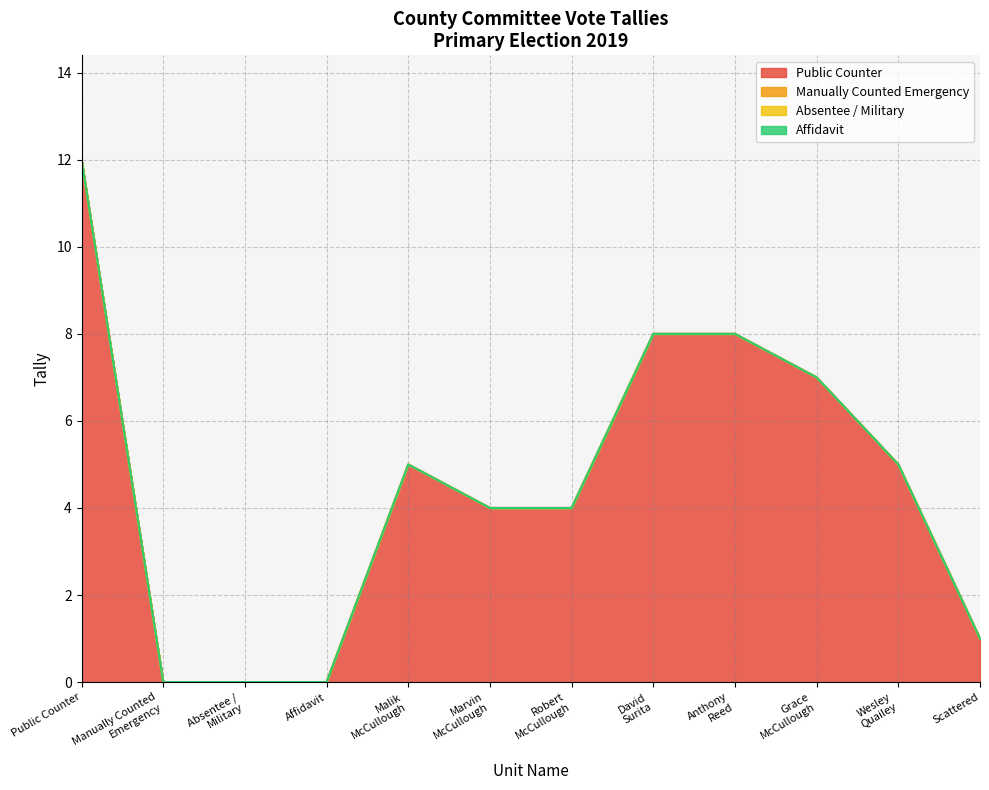

What is the value of the Public Counter point at the 12th from the left?

1